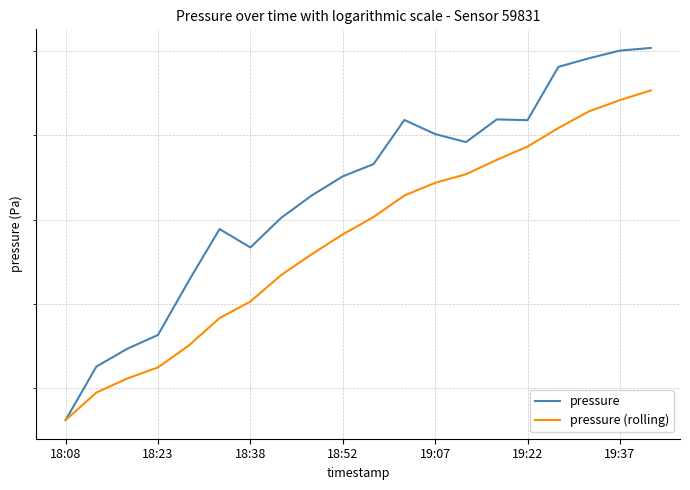

What is the spread (max minus min) of values at 14?

9.6